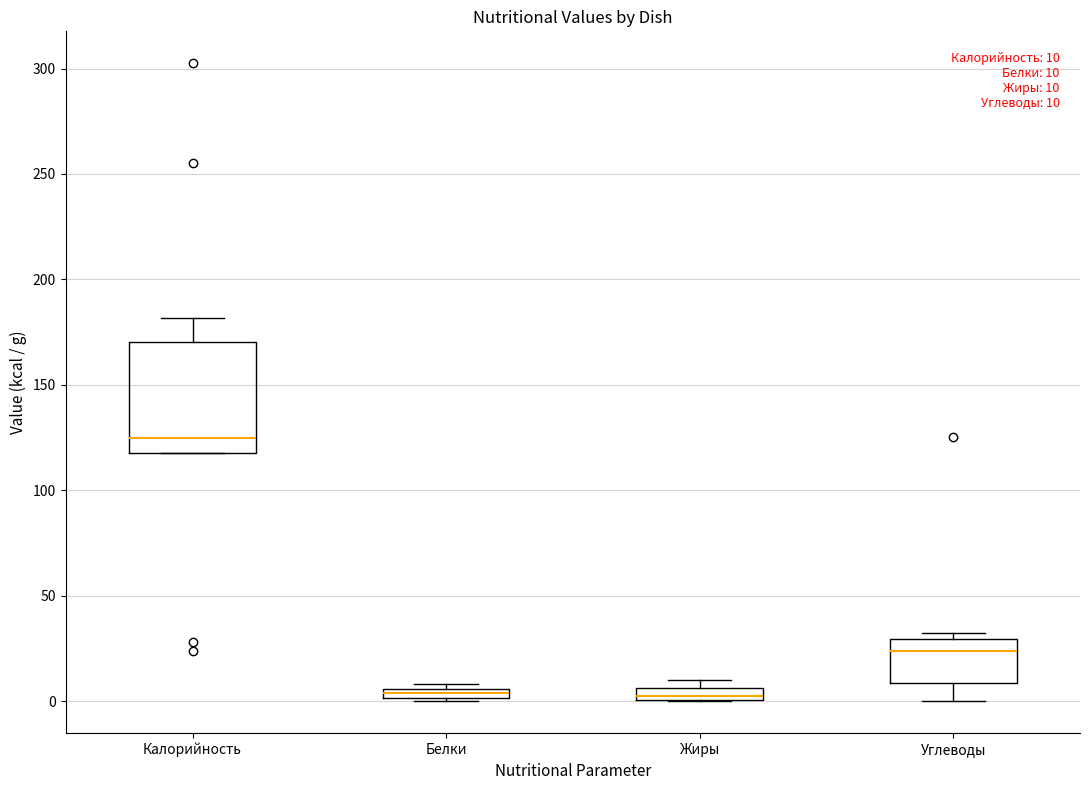

Which box is the tallest, from its lower edge to its upper edge?

Калорийность